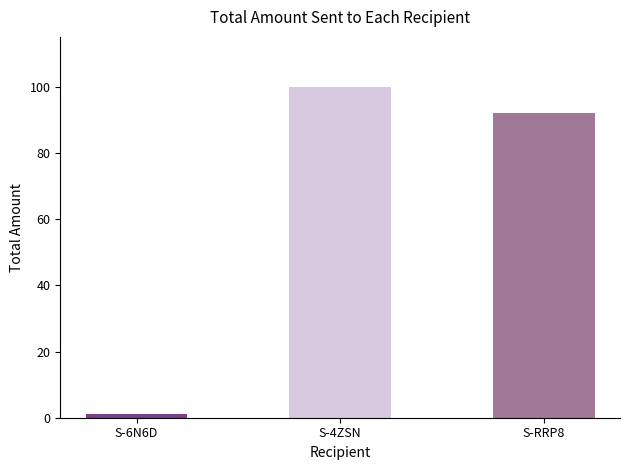

What is the smallest value displayed?

1.1